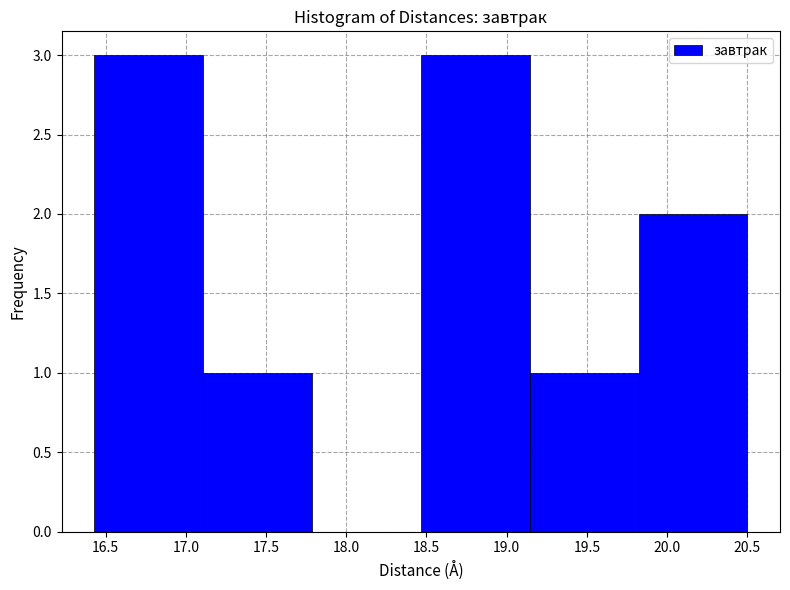

What is the height of the bar covering 19.15 to 19.80 on the x-axis? Neither the bar edges nor the heights are printed on the chart, so give them approximately, as read against the axes.

1